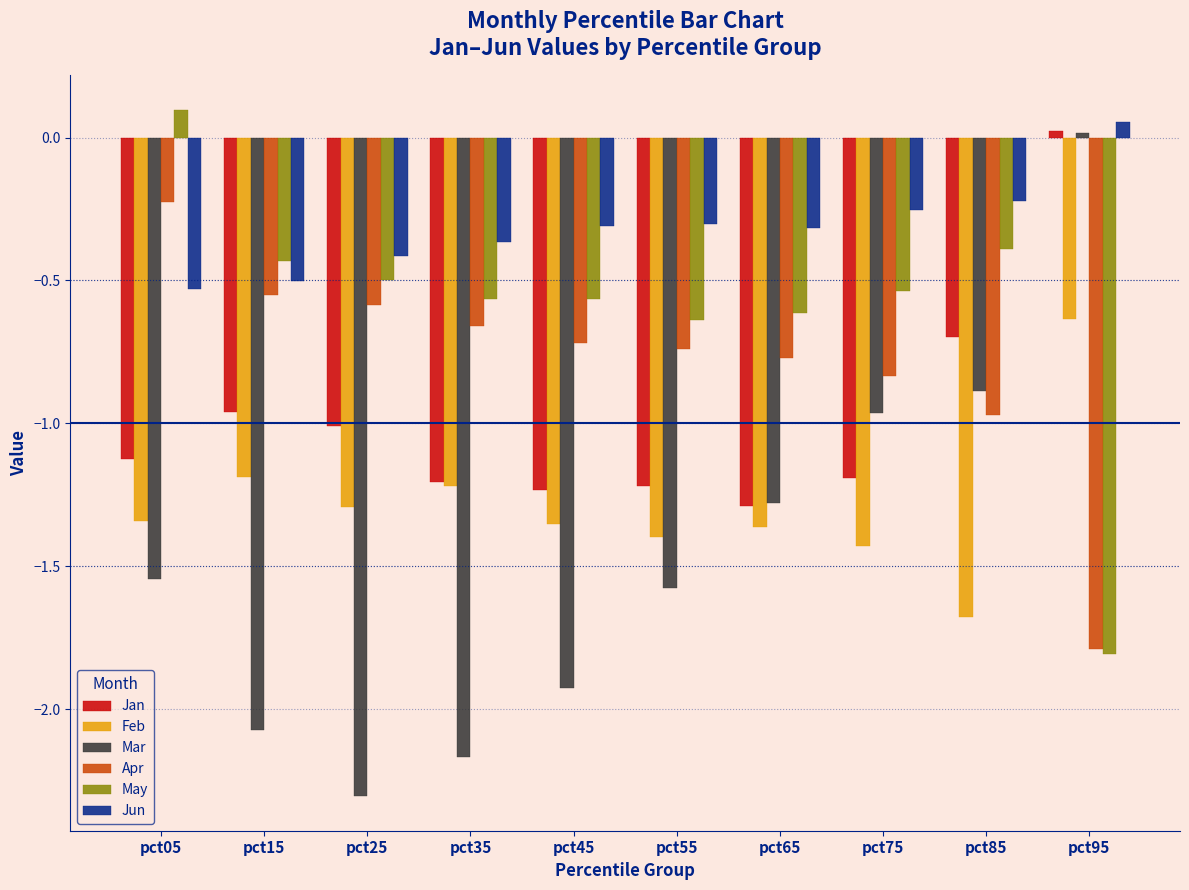

Which category has the lowest value across all series?

pct25